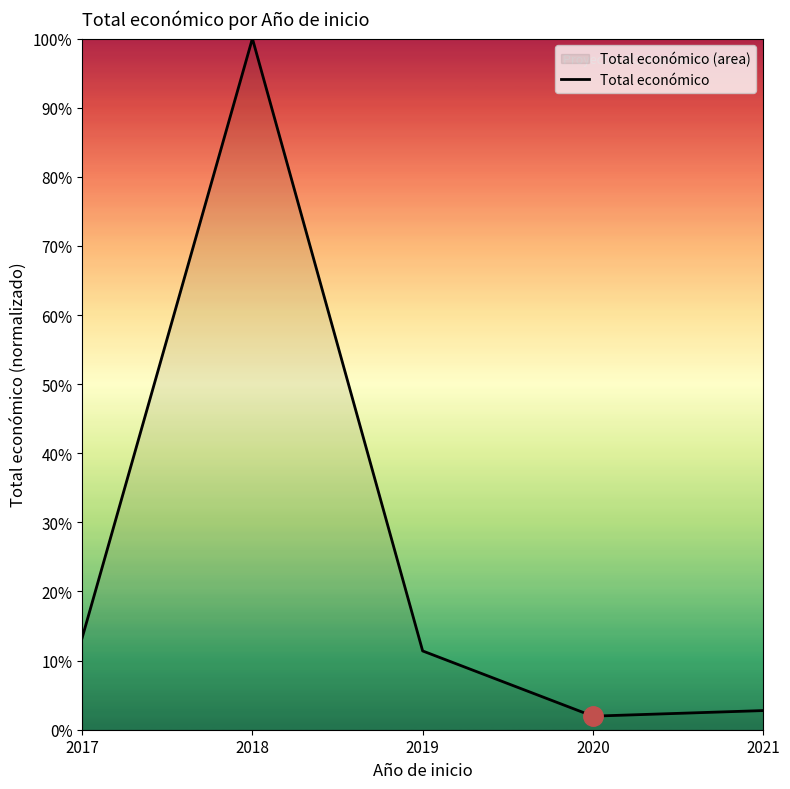

How many interior local valleys (lower than both neighbors) does the data have?

1